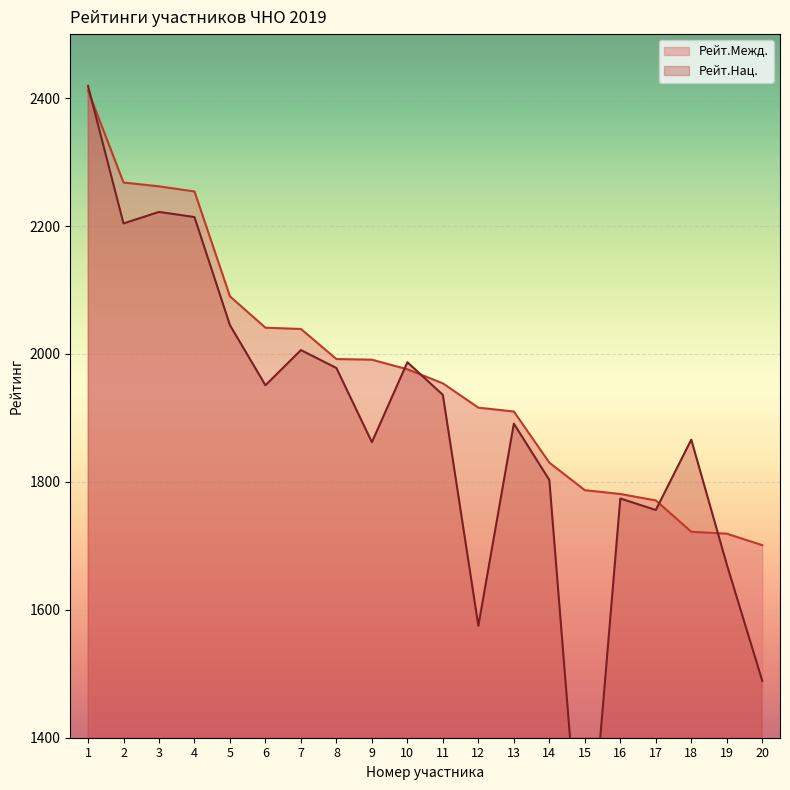

Rank the categories by Рейт.Нац. value from lowest to highest.

15, 20, 12, 19, 17, 16, 14, 9, 18, 13, 11, 6, 8, 10, 7, 5, 2, 4, 3, 1